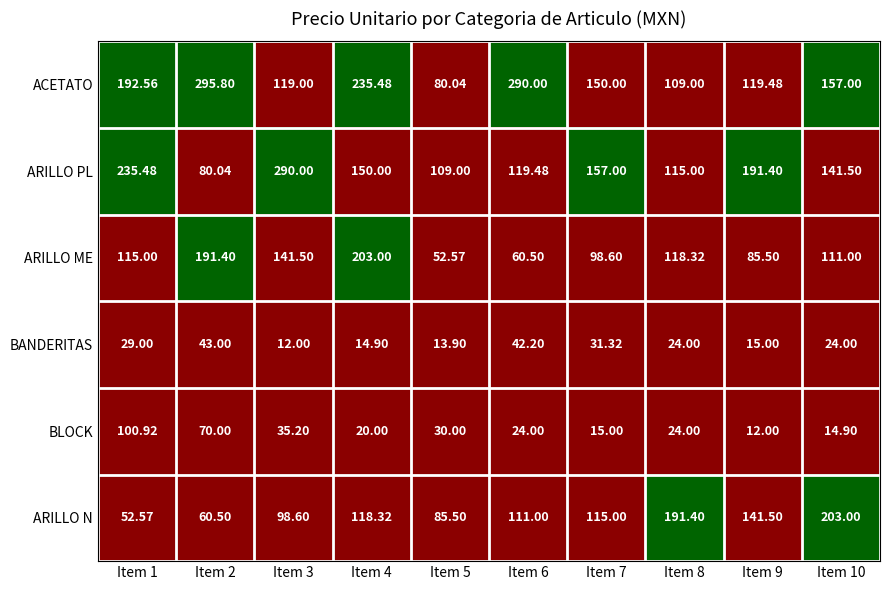

Rank the series at Item 3 from highest to lowest value.

ARILLO PL, ARILLO ME, ACETATO, ARILLO N, BLOCK, BANDERITAS